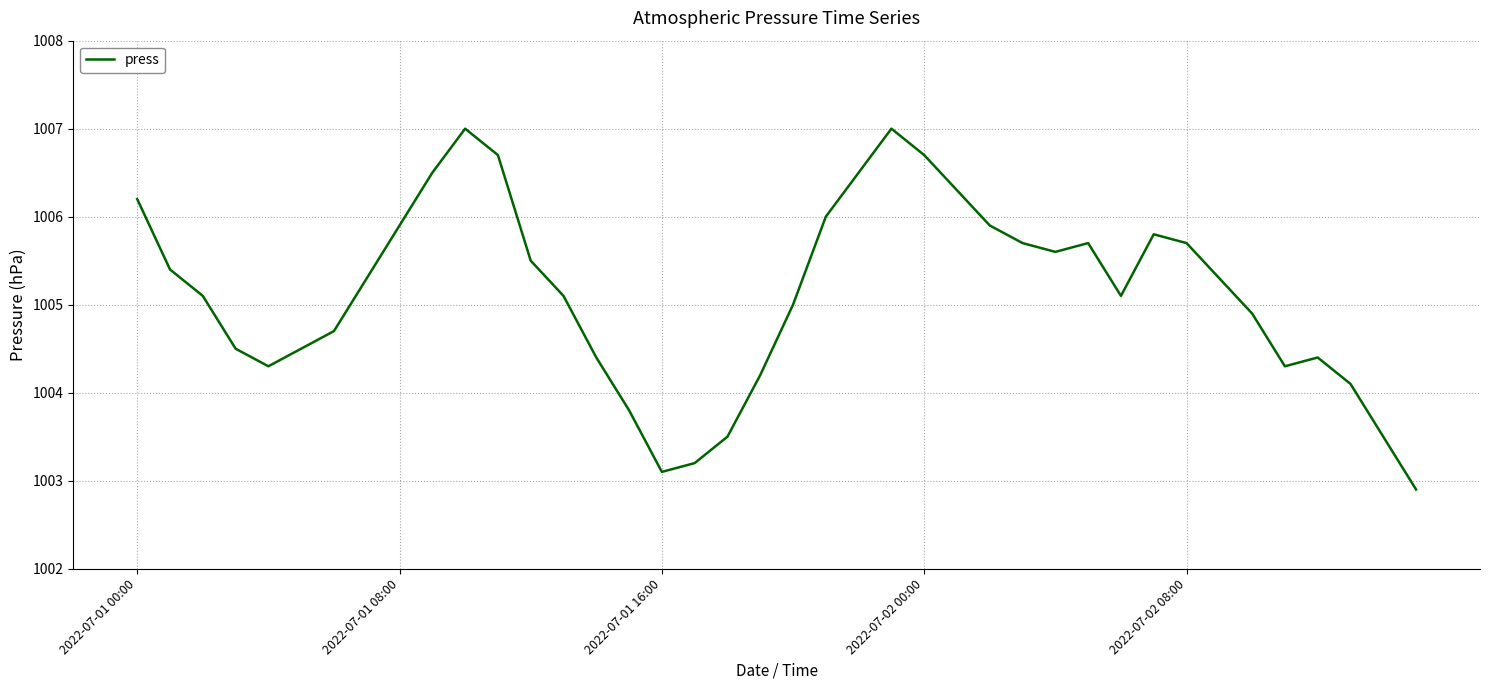

What is the smallest value displayed?

1002.9